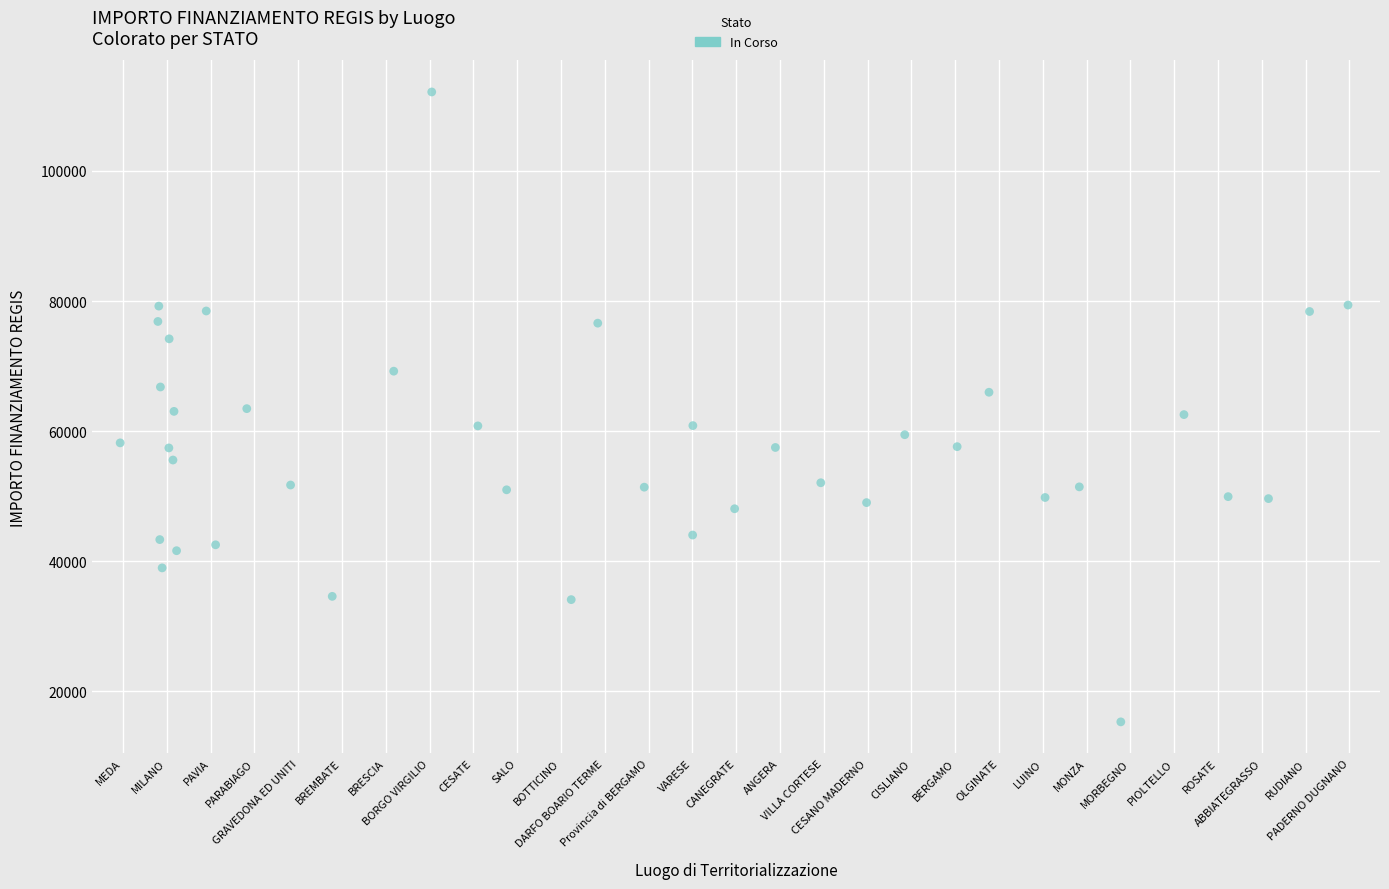

What is the range of Y values (max minus min)?

96830.5